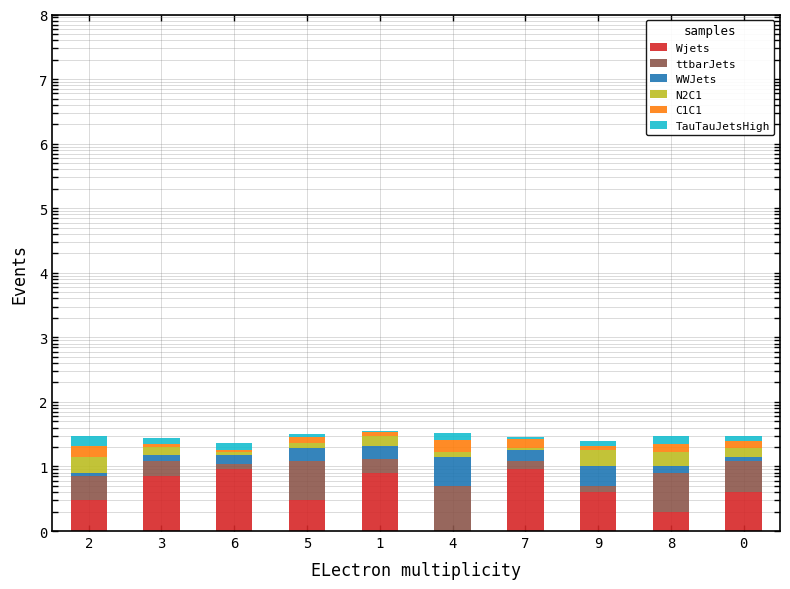

True or false: N2C1 has a value of 2 at 6.

True